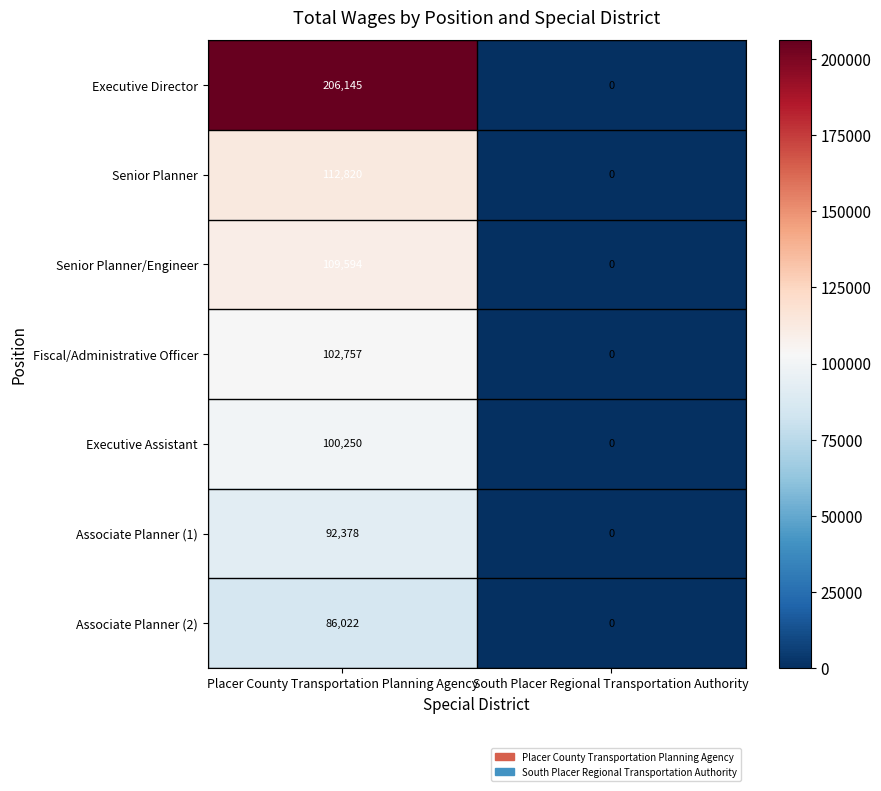

What is the sum of all Associate Planner (1) values?

92378